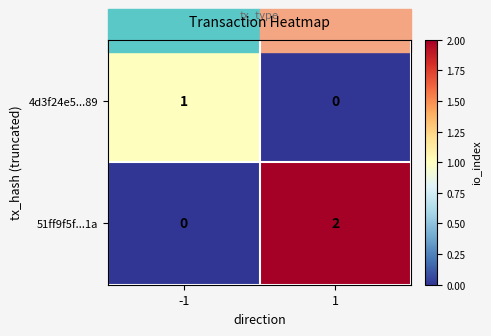

Is the value of 51ff9f5f...1a at 1 greater than the value of 4d3f24e5...89 at -1?

Yes